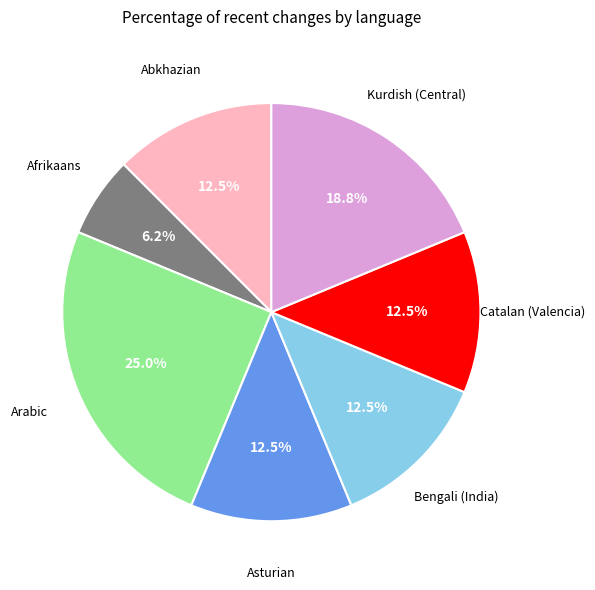

To the nearest percent, what is the average slice percentage?

14%